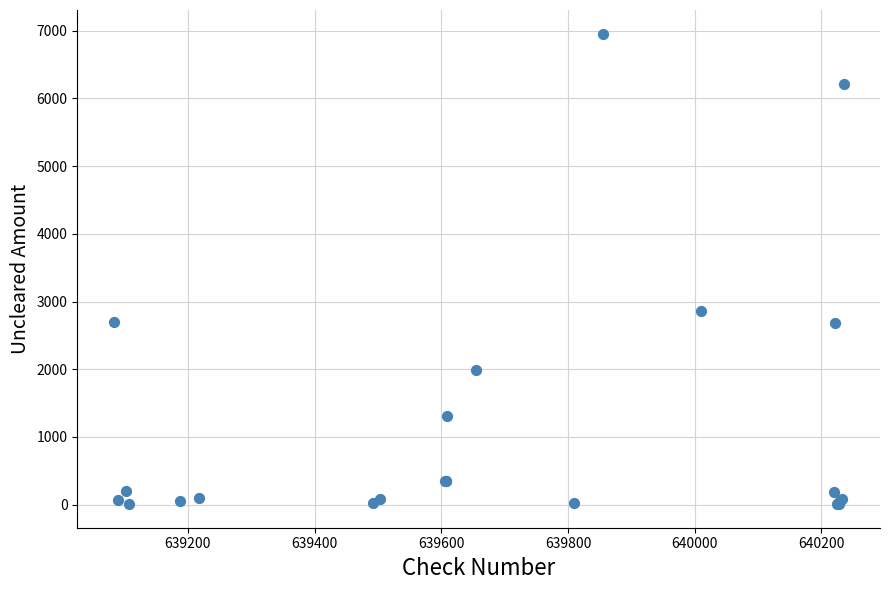

What Y value in the scatter plot is closest to 3482?

2859.9